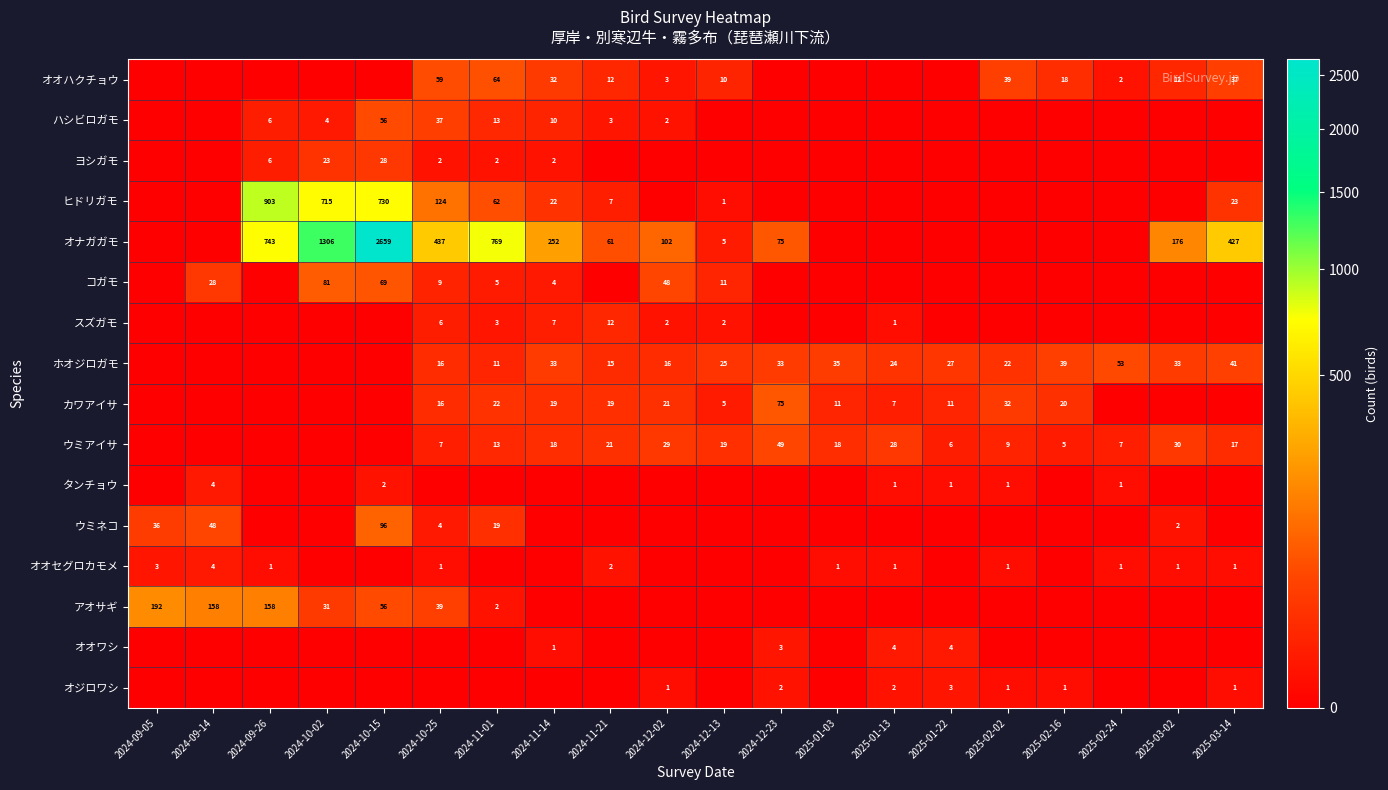

The value of オナガガモ at 2024-12-23 is 31. True or false?

False